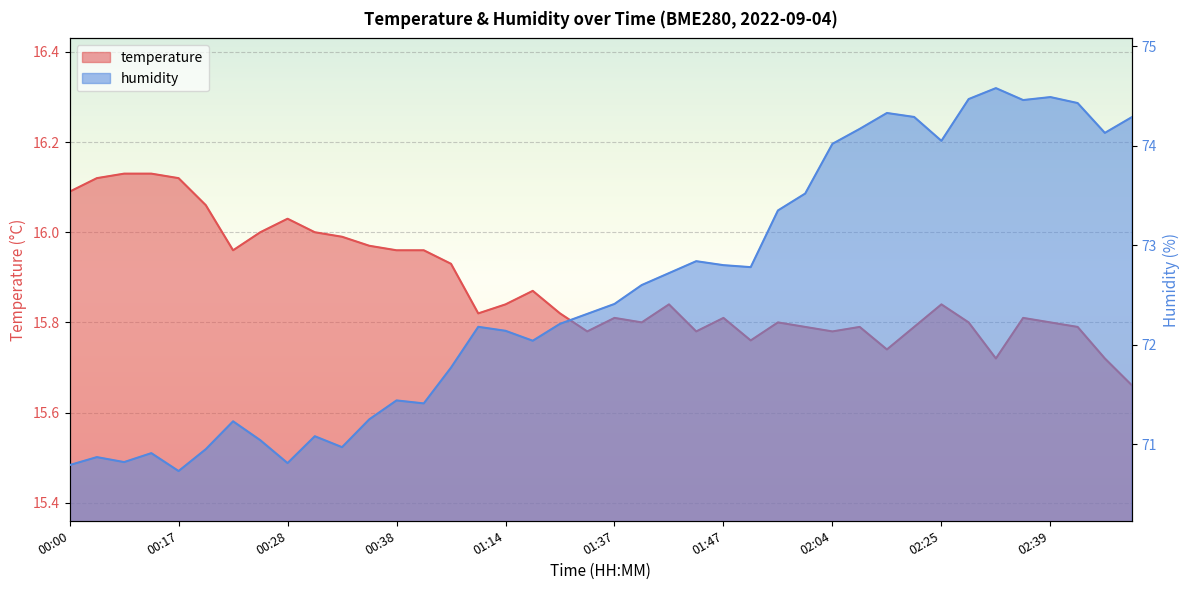

Which has a higher value, 00:05 or 01:45?

00:05